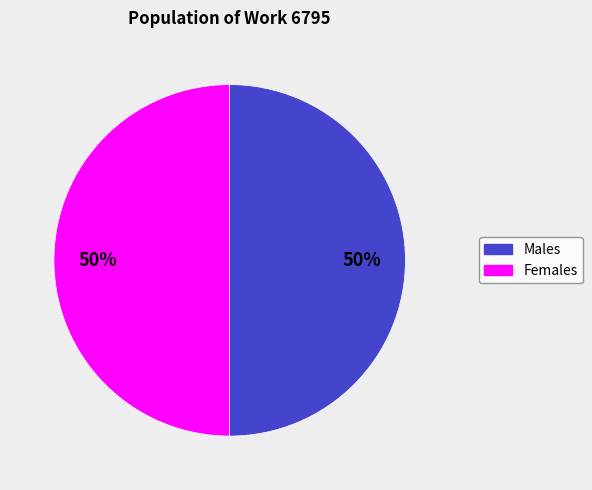

What percentage is the Males slice, to the nearest percent?

50%